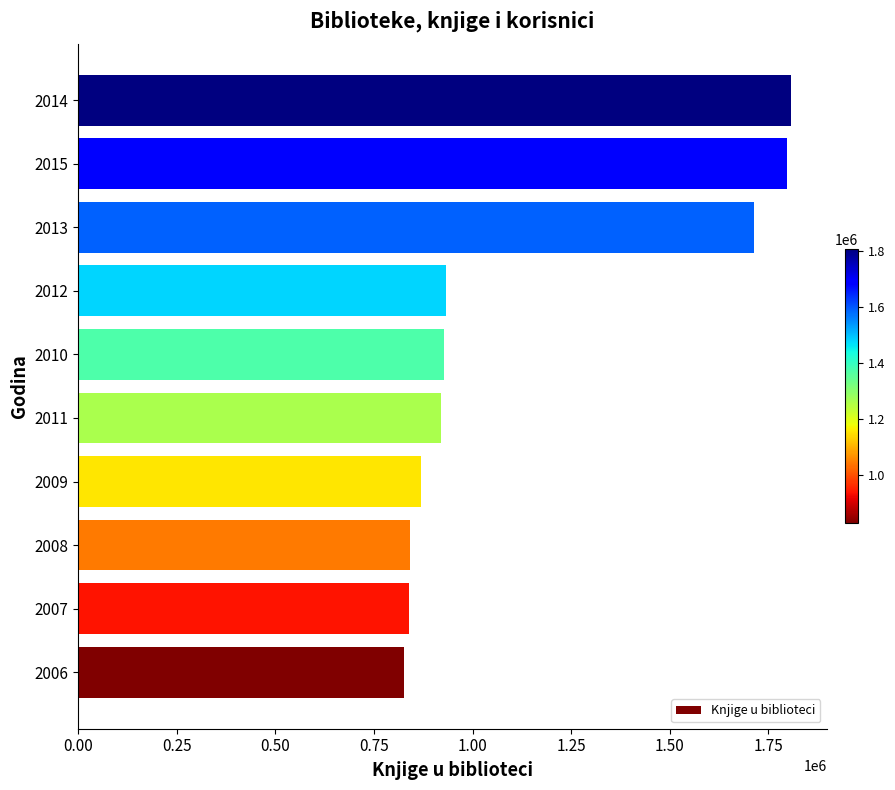

The value at 2010 is 927457. True or false?

True